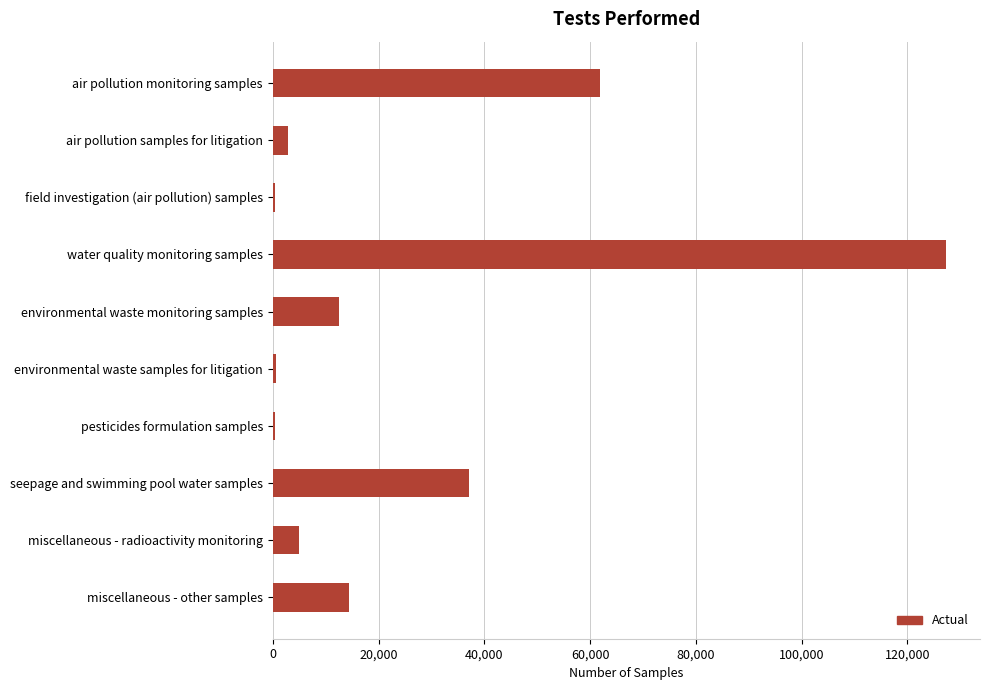

Are the bars grouped side by side (vs. stacked)?

No